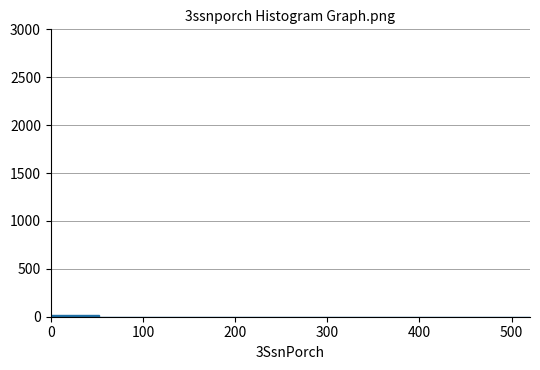

Reading left to right, list every bar in this chart as the range it spans on the x-axis followed by its height. Neither the bar edges nor the heights are printed on the chart, so give them approximately, as read against the axes.

0 to 52: under 50
52 to 104: 0
104 to 156: 0
156 to 208: 0
208 to 260: 0
260 to 312: 0
312 to 364: 0
364 to 416: 0
416 to 468: 0
468 to 520: 0